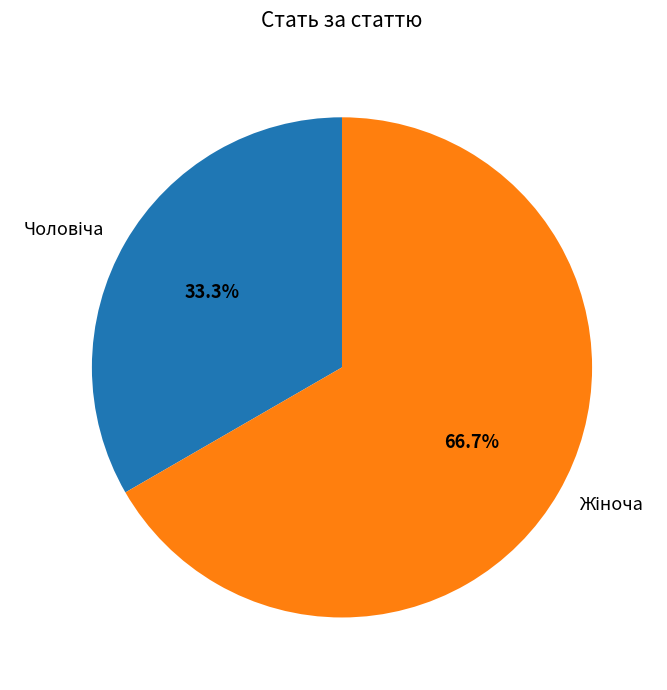

Is there a majority slice in this chart?

Yes